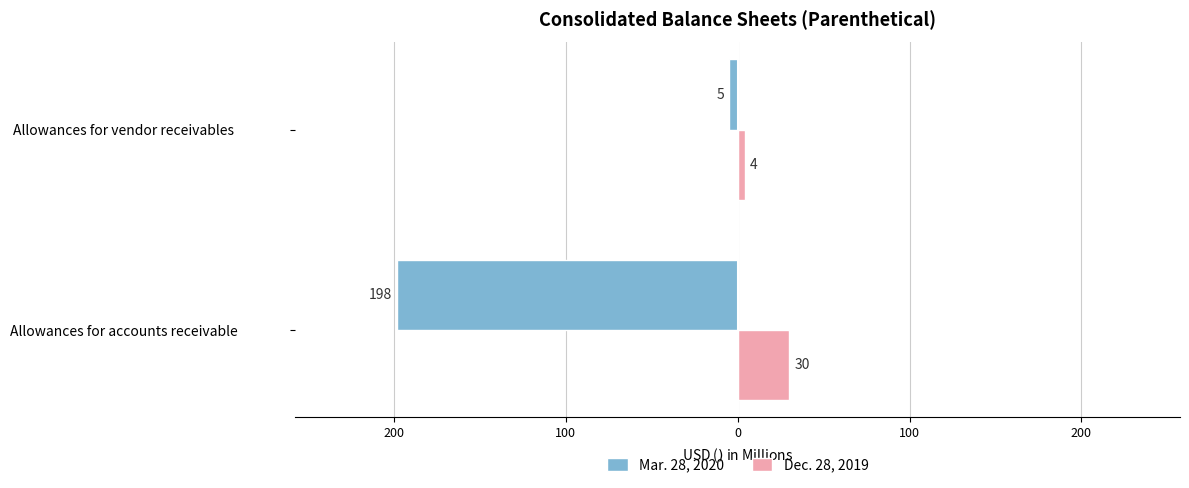

What are all the series names shown in the legend?

Mar. 28, 2020, Dec. 28, 2019